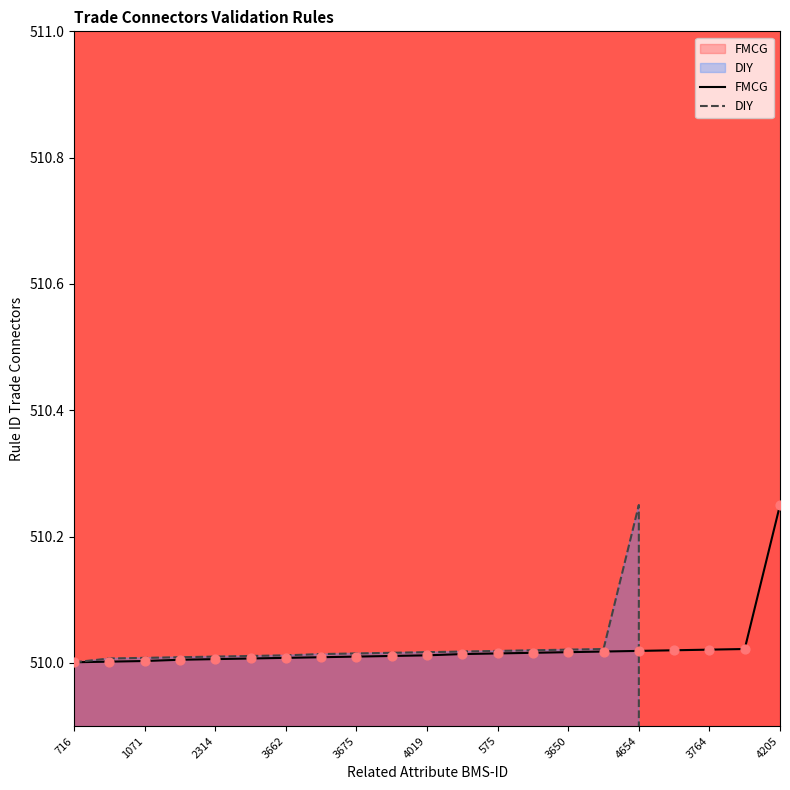

Which series has the largest total across all categories?

FMCG